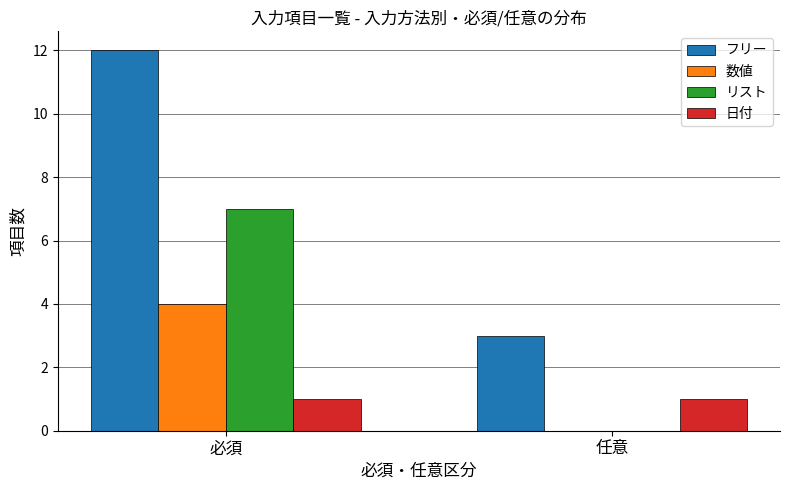

Which series changed the most between 必須 and 任意?

フリー